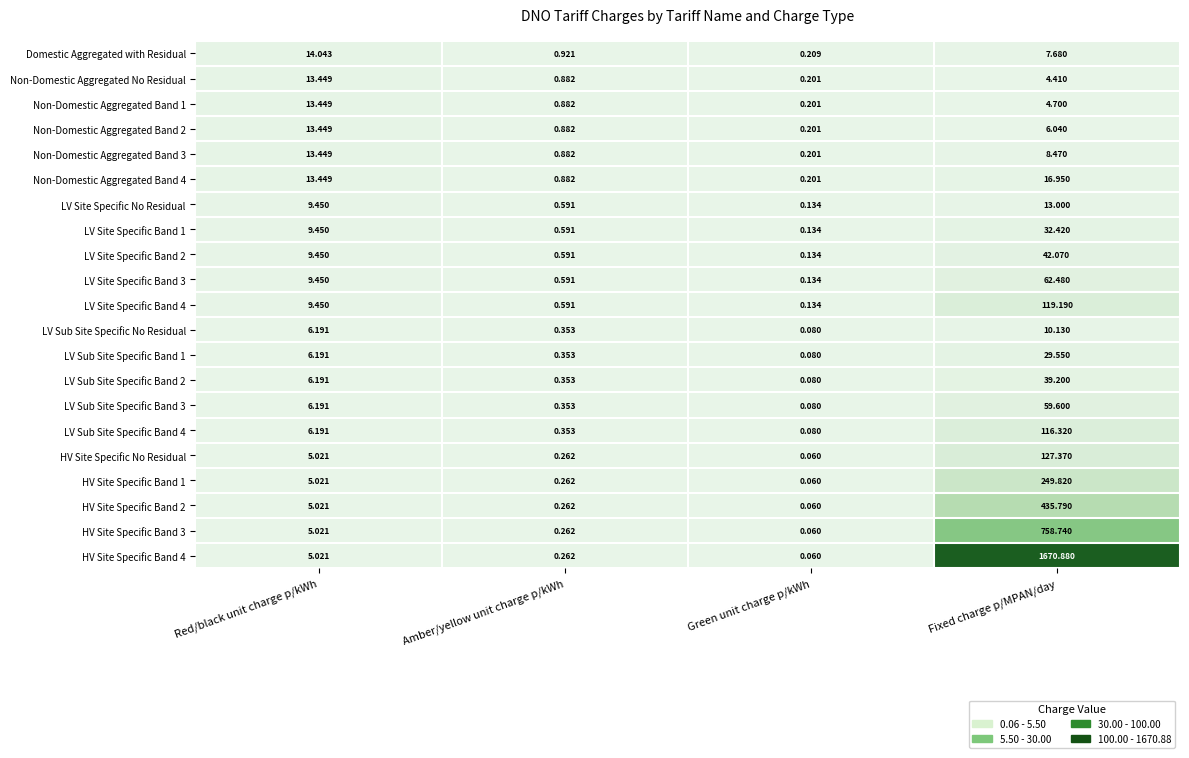

At which category is the sum across all series the highest?

Fixed charge p/MPAN/day